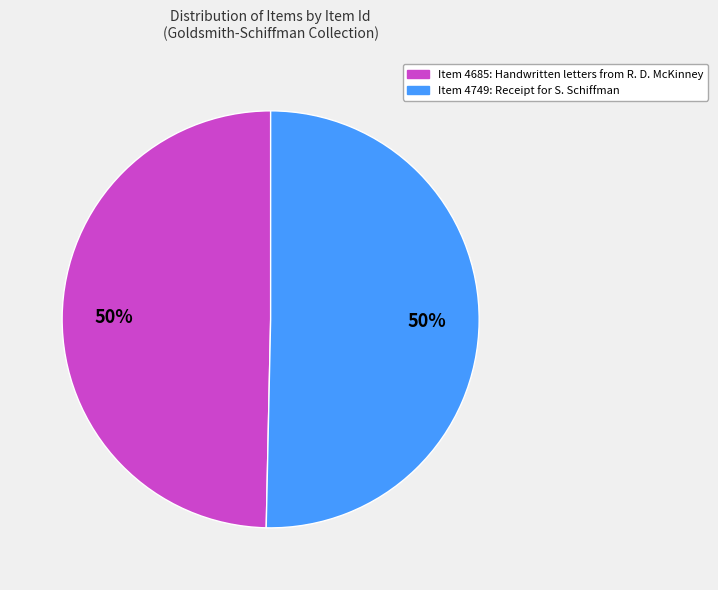

The Item 4685: Handwritten letters from R. D. McKinney slice represents 50% of the pie. True or false?

True